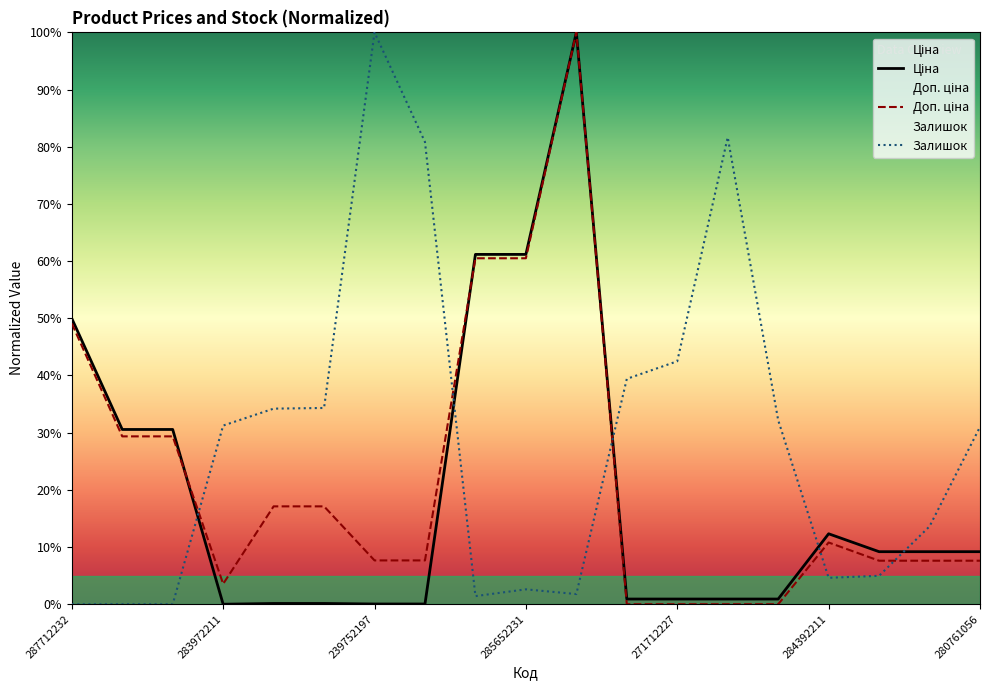

What is the difference between the highest and lowest values at 283972211?

31.2